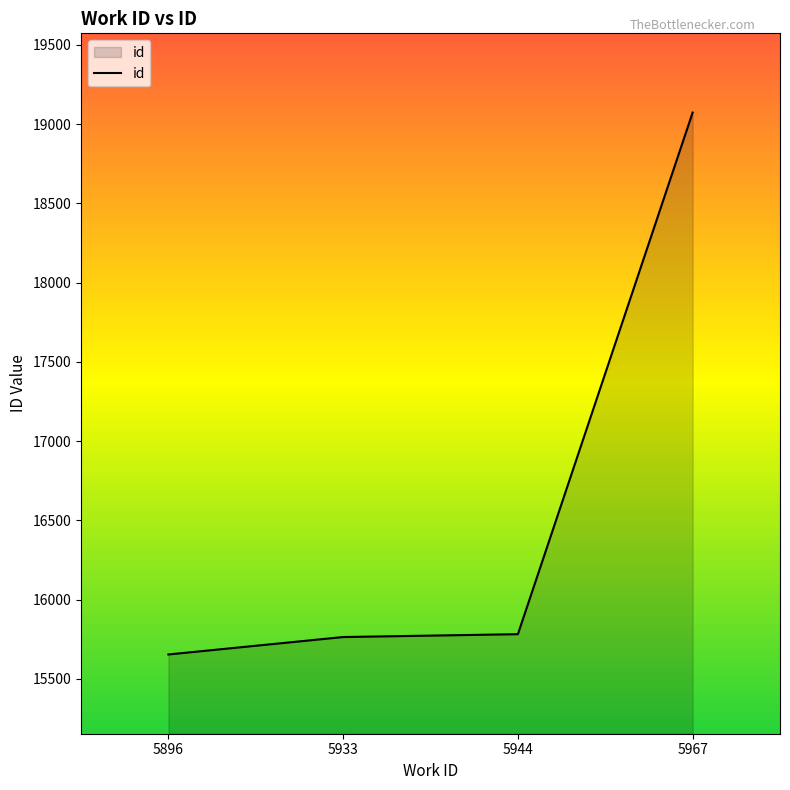

What is the maximum value shown in the chart?

19073